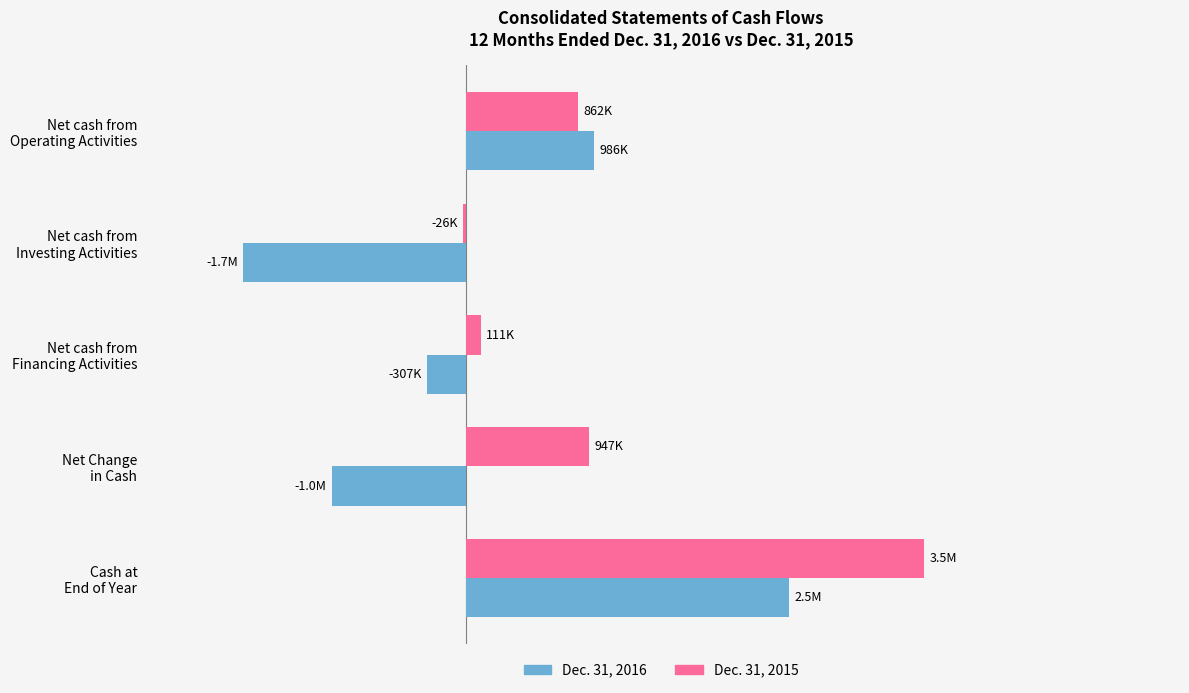

What are all the series names shown in the legend?

Dec. 31, 2016, Dec. 31, 2015